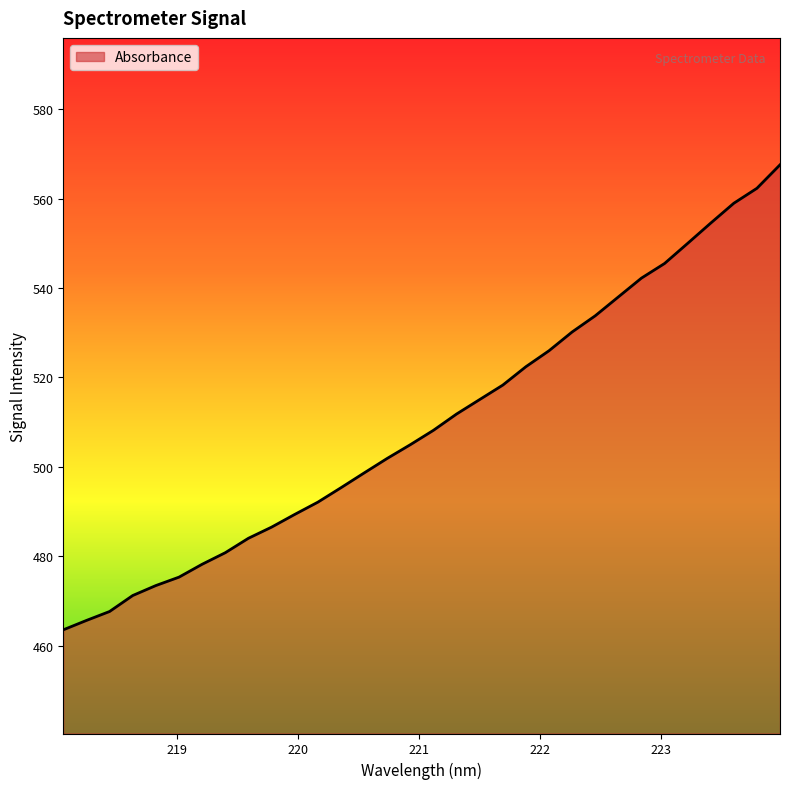

What is the smallest value displayed?

463.6